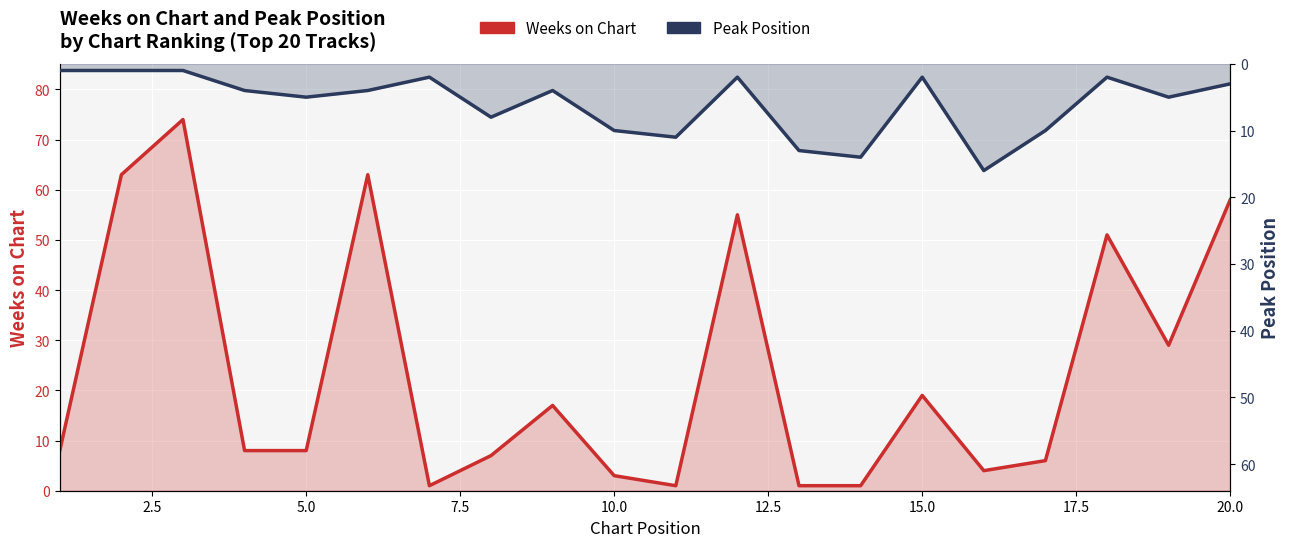

What are all the series names shown in the legend?

Weeks on Chart, Peak Position